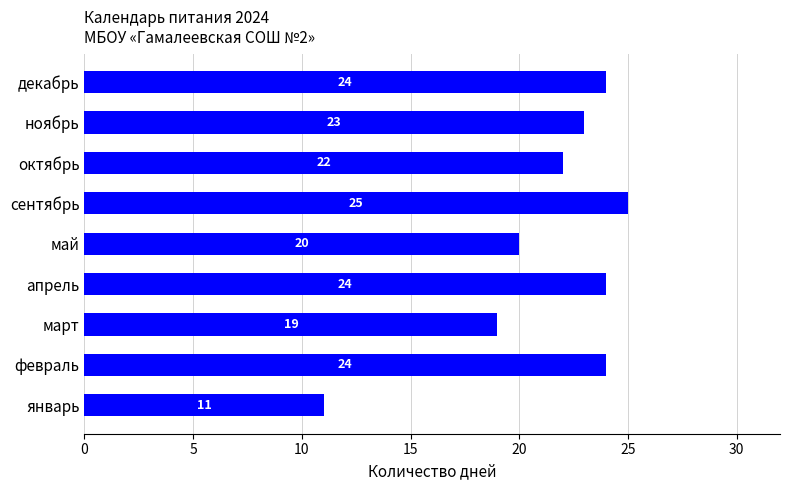

Reading bottom to top, what are all the values shown in this chart?

январь=11	февраль=24	март=19	апрель=24	май=20	сентябрь=25	октябрь=22	ноябрь=23	декабрь=24